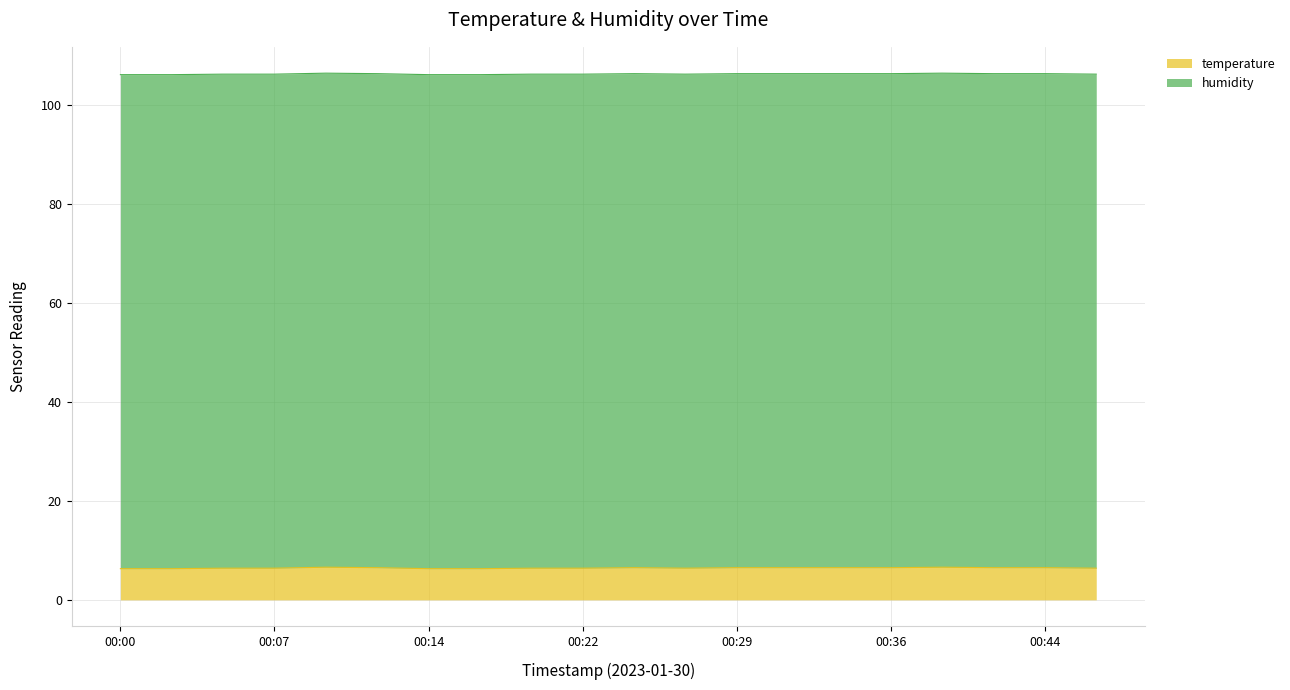

What is the sum of the values at 00:10 and 00:07?

13.0